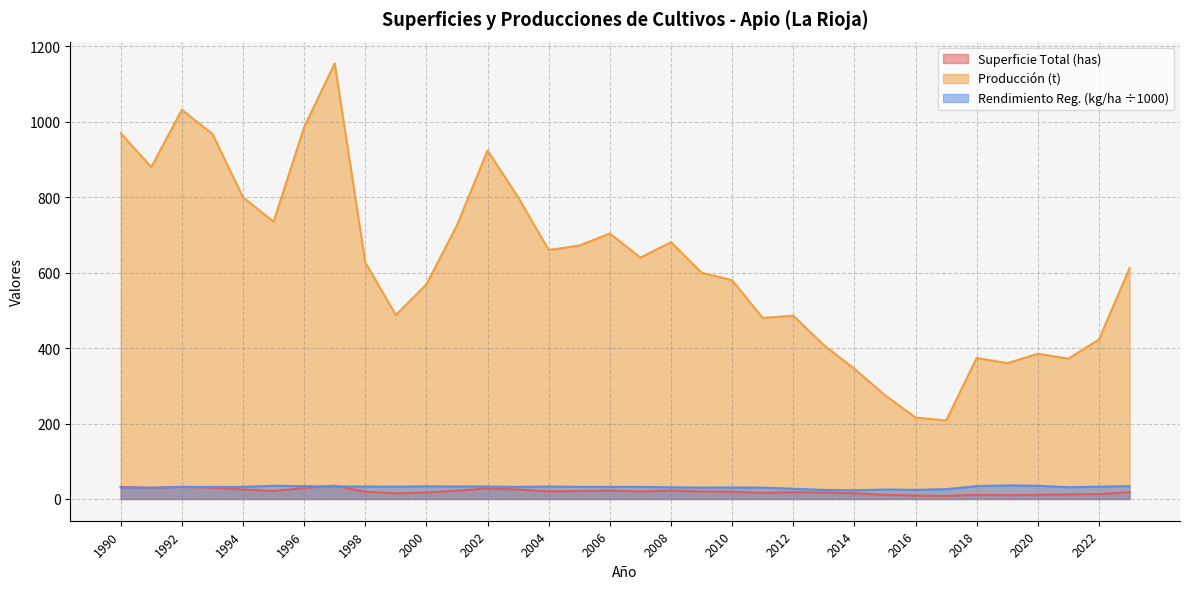

What is the value of the Rendimiento Regadío Aire libre (kg/ha) point at the 25th from the left?

23.0